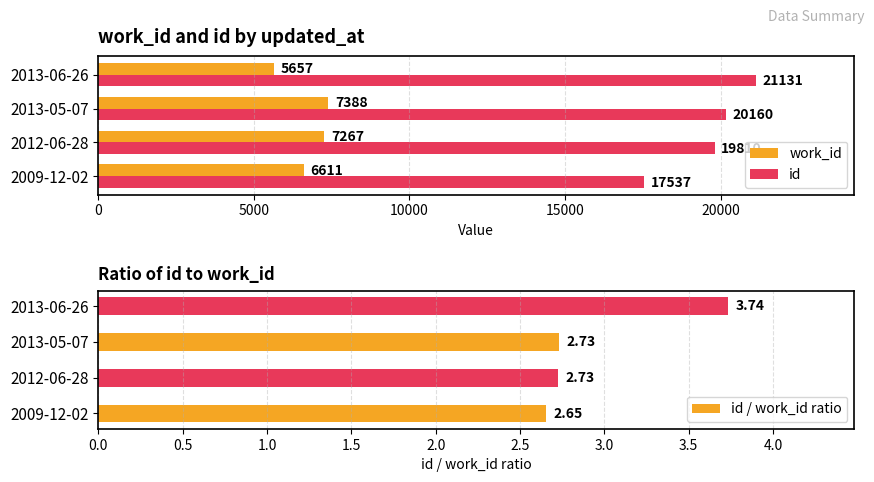

Where is id nearest to the value 19334?

2012-06-28